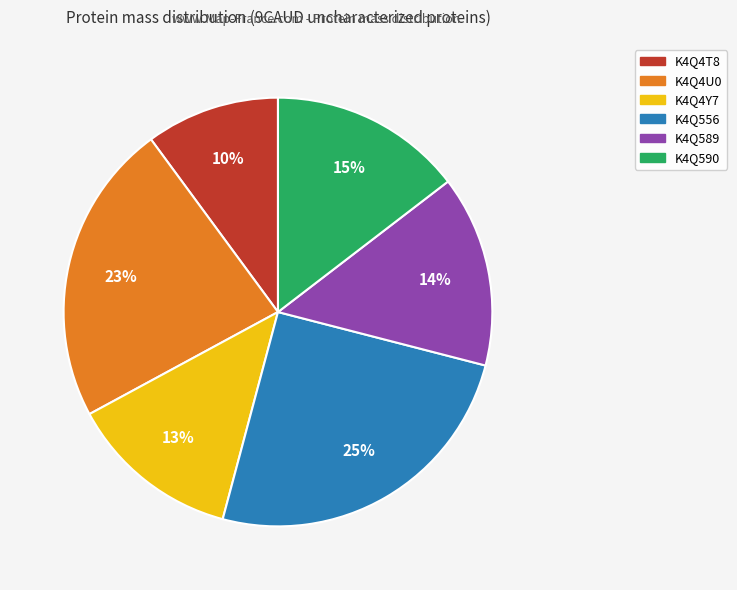

To the nearest percent, what is the average slice percentage?

17%